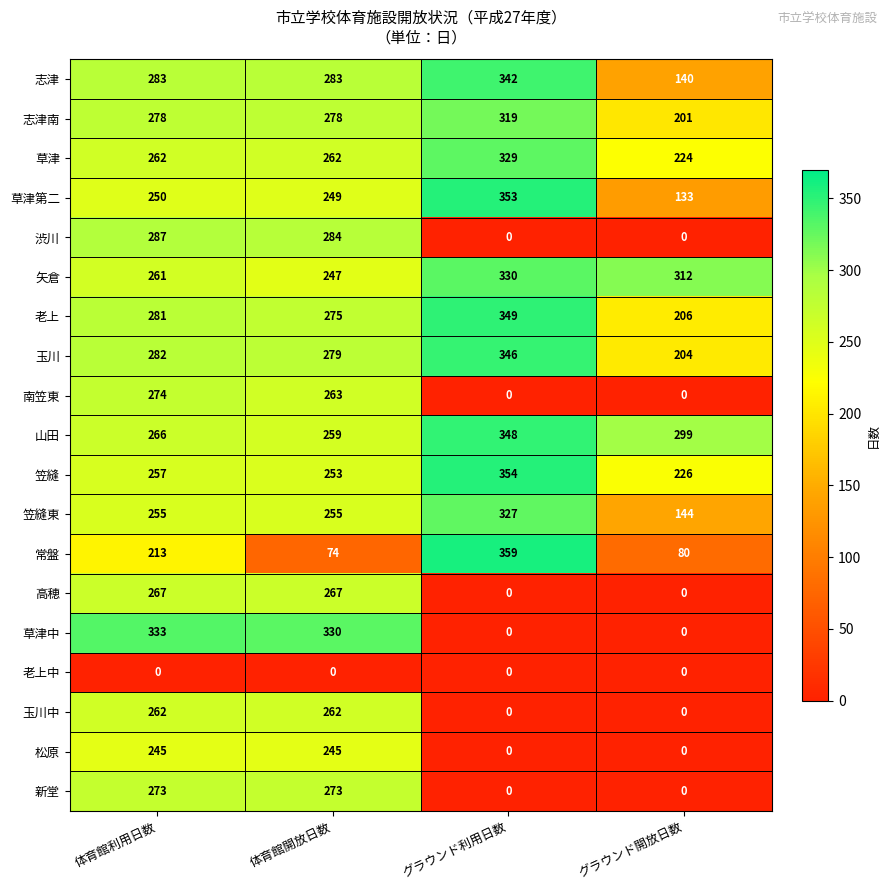

List the series in order of their peak value, highest first.

常盤, 笠縫, 草津第二, 老上, 山田, 玉川, 志津, 草津中, 矢倉, 草津, 笠縫東, 志津南, 渋川, 南笠東, 新堂, 高穂, 玉川中, 松原, 老上中